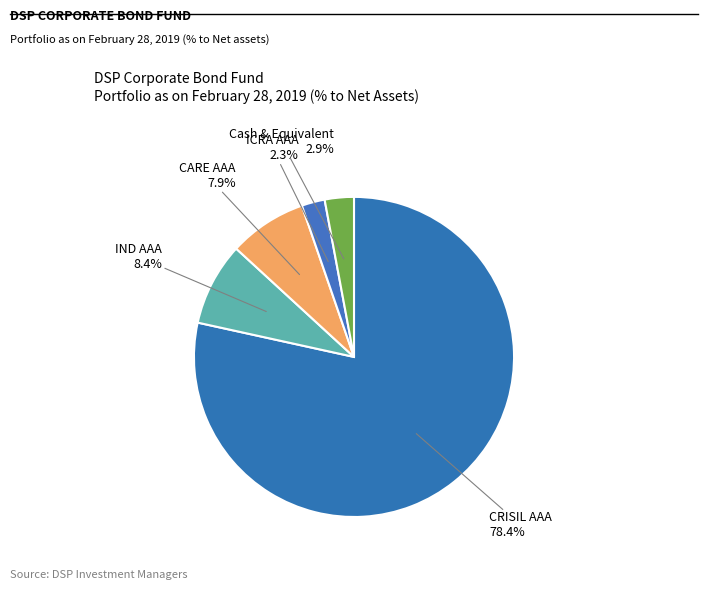

Count the number of slices in the pie.

5